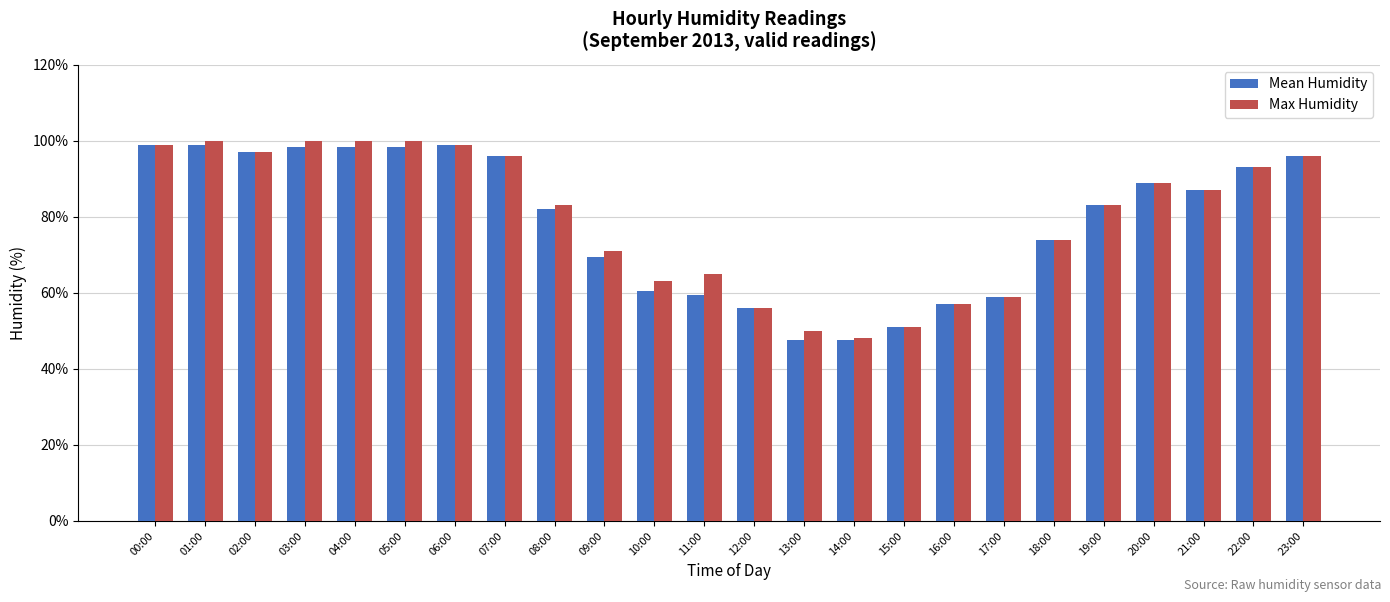

Is the value of Max Humidity at 21:00 greater than the value of Mean Humidity at 18:00?

Yes